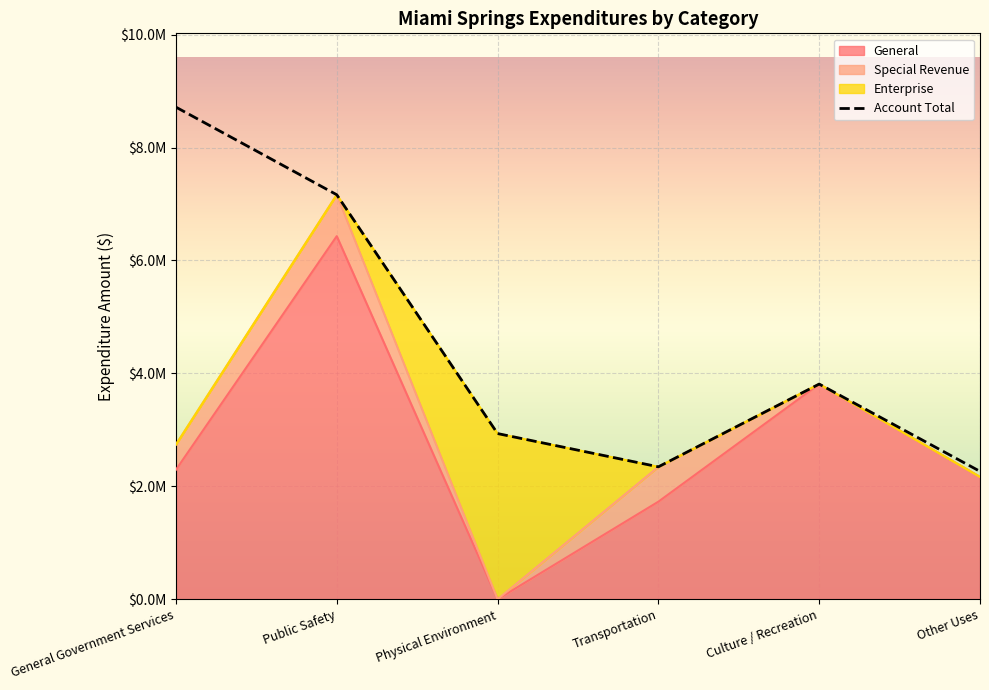

What is the difference between the maximum and second lowest values in the General series?

4702288